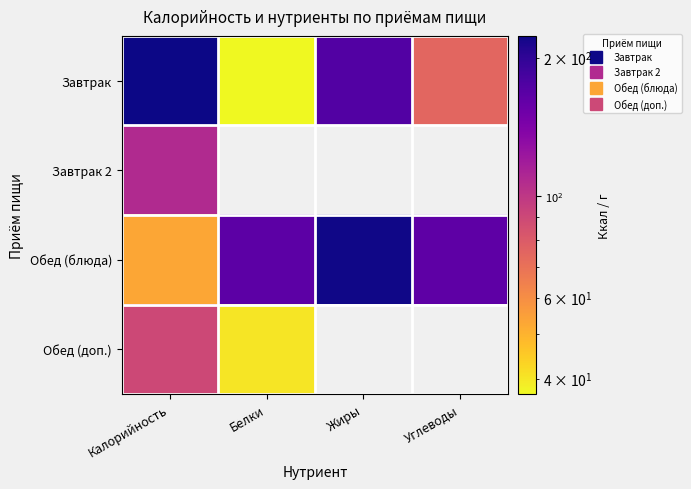

Where does the Завтрак series first go above 173?

Калорийность